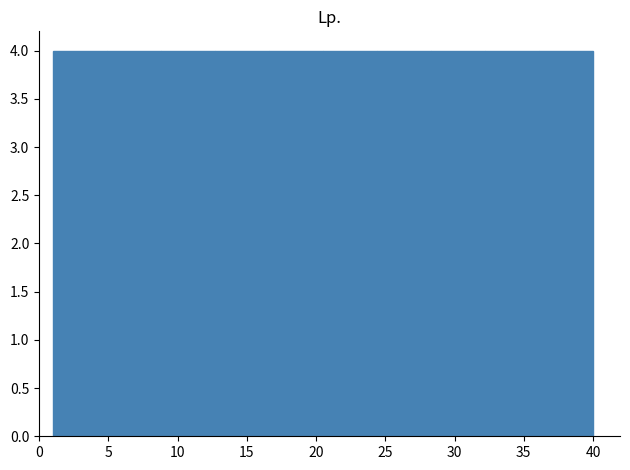

Reading left to right, transcribe this chart: for each bar, give the range it covers on the x-axis and its height. Neither the bar edges nor the heights are printed on the chart, so give them approximately, as read against the axes.

1.0 to 4.9: 4
4.9 to 8.8: 4
8.8 to 12.7: 4
12.7 to 16.6: 4
16.6 to 20.5: 4
20.5 to 24.4: 4
24.4 to 28.3: 4
28.3 to 32.2: 4
32.2 to 36.1: 4
36.1 to 40.0: 4